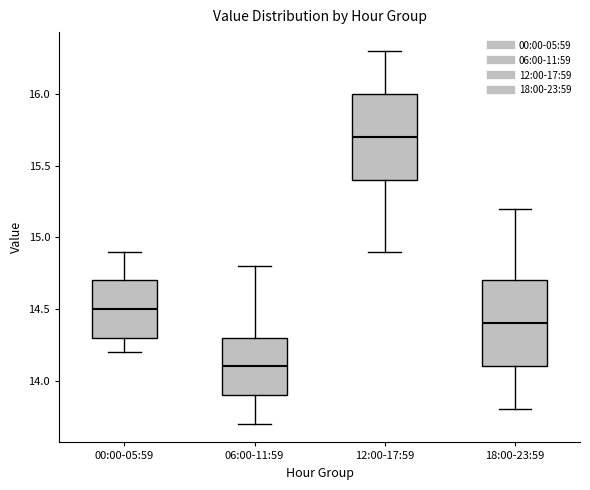

Reading left to right, transcribe this box plot: for each box, give where its median line is, the range the box spans, and where its two whiskers end, as read against the y-axis. The values are not printed on the chart, so give them approximately, as read against the axis.

00:00-05:59: median 14.5, box 14.3 to 14.7, whiskers 14.2 to 14.9
06:00-11:59: median 14.1, box 13.9 to 14.3, whiskers 13.7 to 14.8
12:00-17:59: median 15.7, box 15.4 to 16.0, whiskers 14.9 to 16.3
18:00-23:59: median 14.4, box 14.1 to 14.7, whiskers 13.8 to 15.2